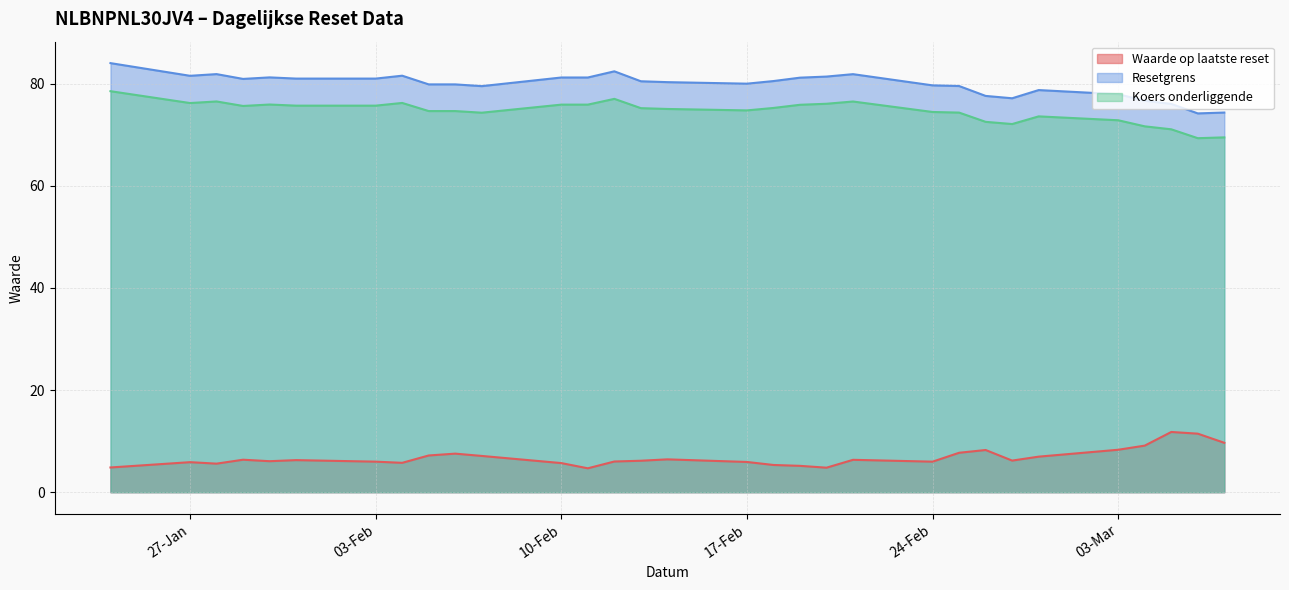

Rank the series by their maximum value, from highest to lowest.

Resetgrens, Koers onderliggende, Waarde op laatste reset